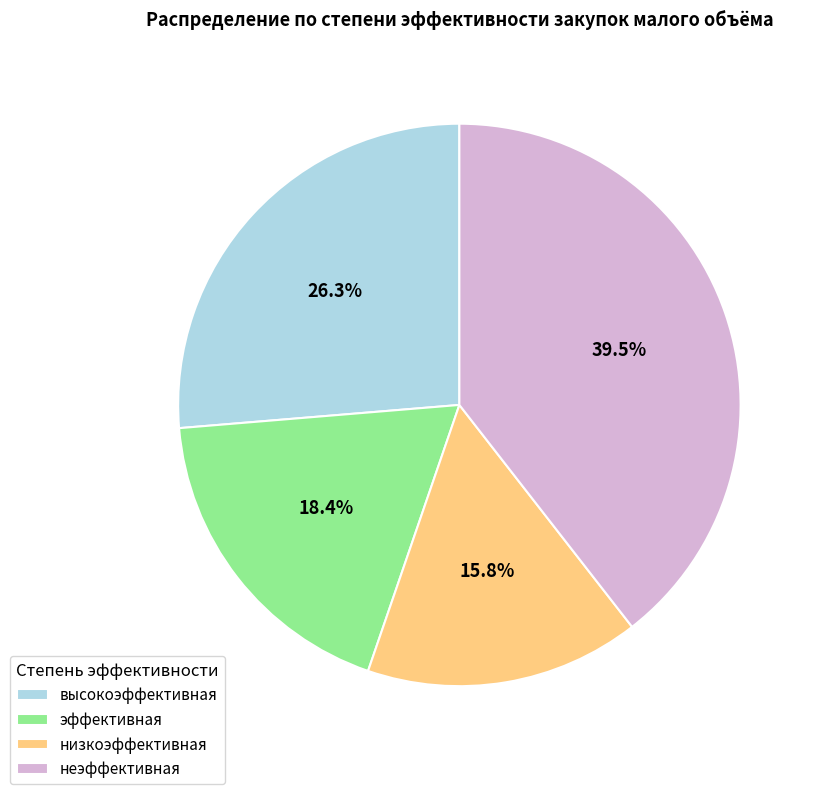

Is it true that эффективная is 18% of the pie?

True